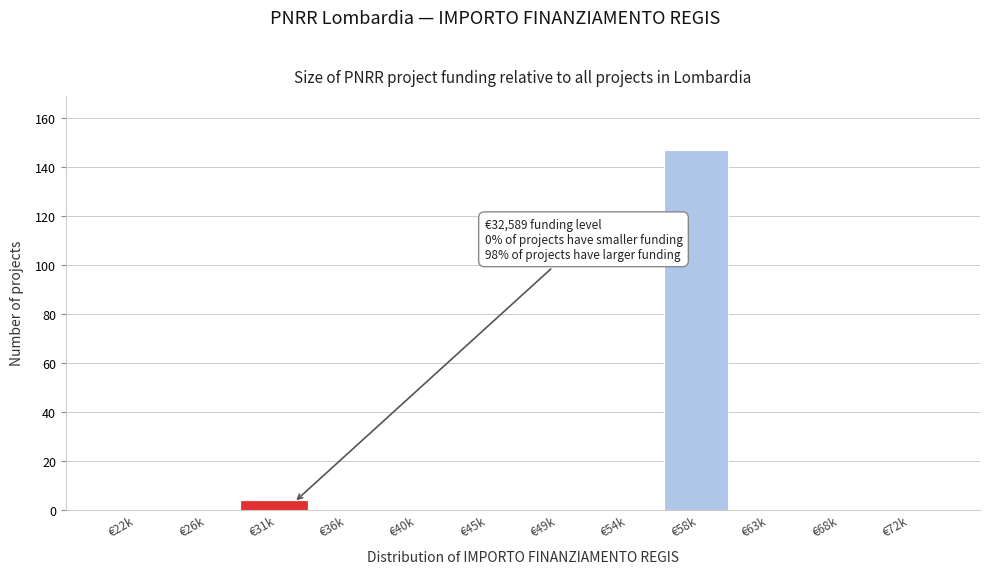

Reading right to left, extract all data points from this chart.

€72k=0	€68k=0	€63k=0	€58k=147	€54k=0	€49k=0	€45k=0	€40k=0	€36k=0	€31k=3	€26k=0	€22k=0